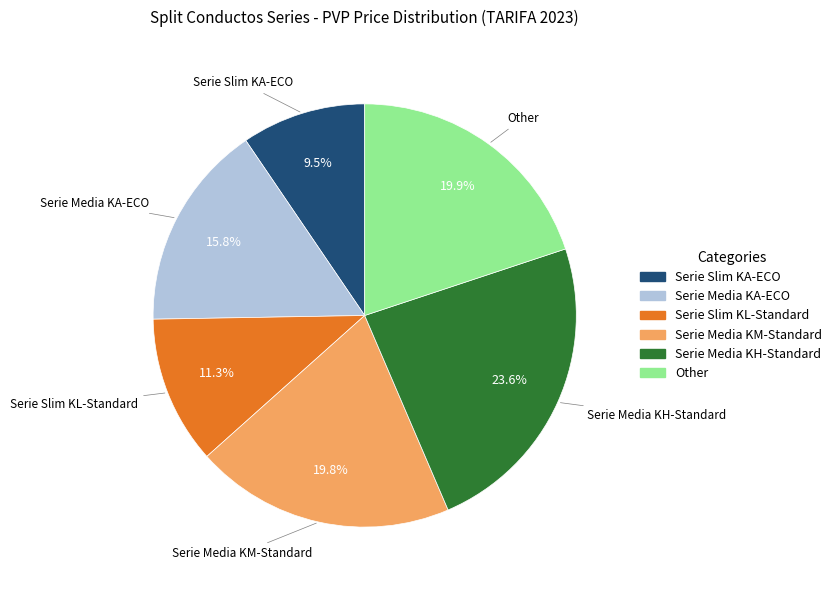

How many segments does this pie chart have?

6